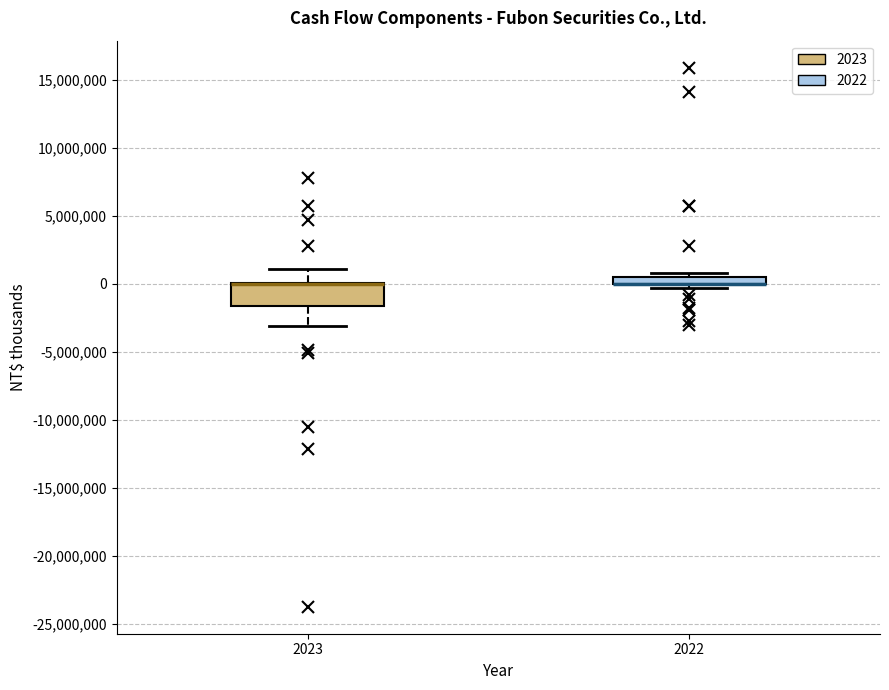

Where is the lower edge of the box at x = 2022 on the y-axis? The values are not printed on the chart, so give them approximately, as read against the axis.

0